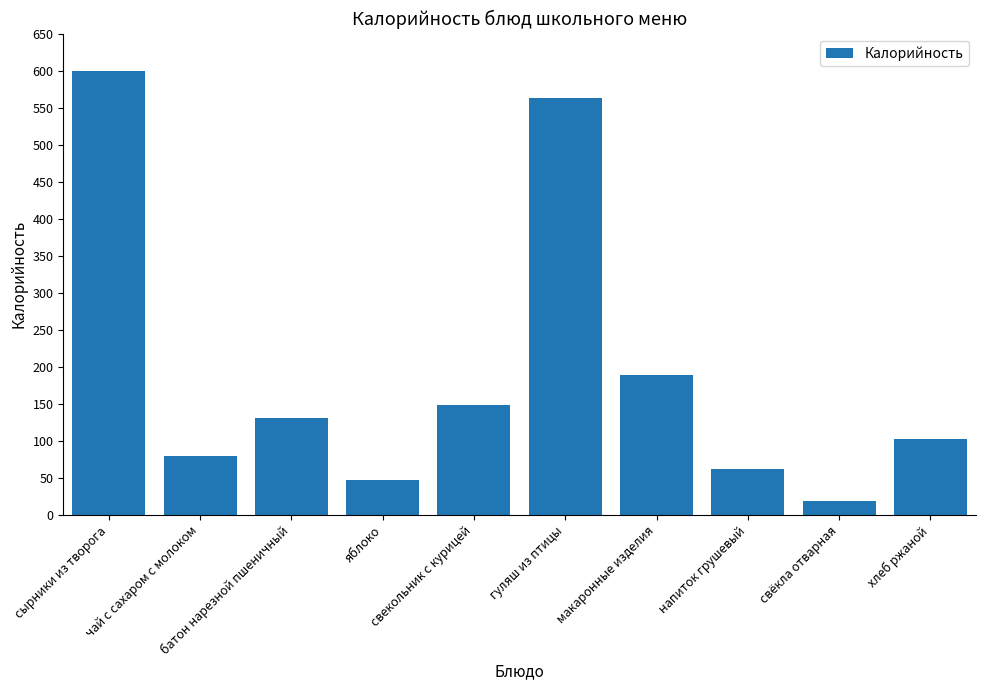

The chart shows a value of 19 at свёкла отварная. True or false?

True